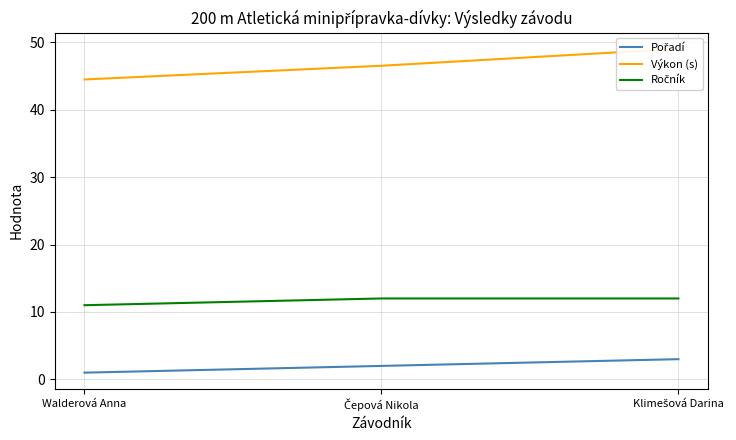

At which label does Výkon (s) reach its minimum?

Walderová Anna